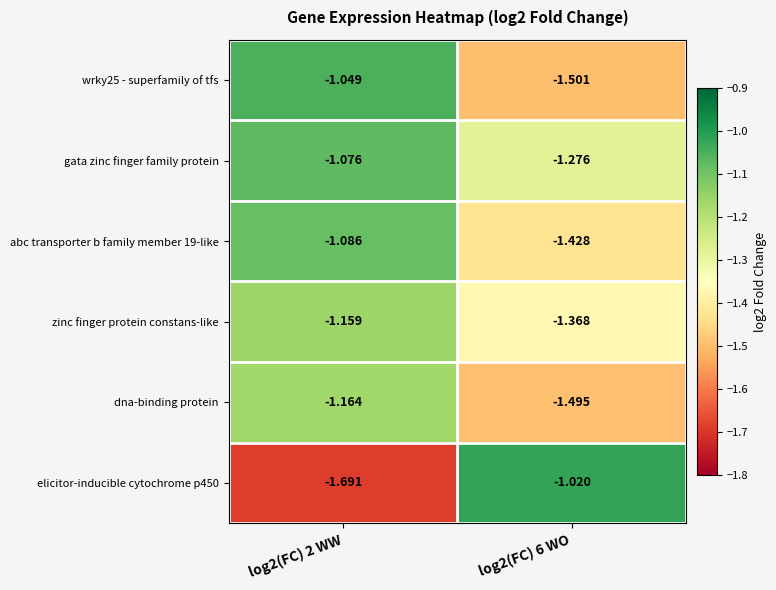

Is the value of zinc finger protein constans-like at log2(FC) 6 WO greater than the value of abc transporter b family member 19-like at log2(FC) 2 WW?

No